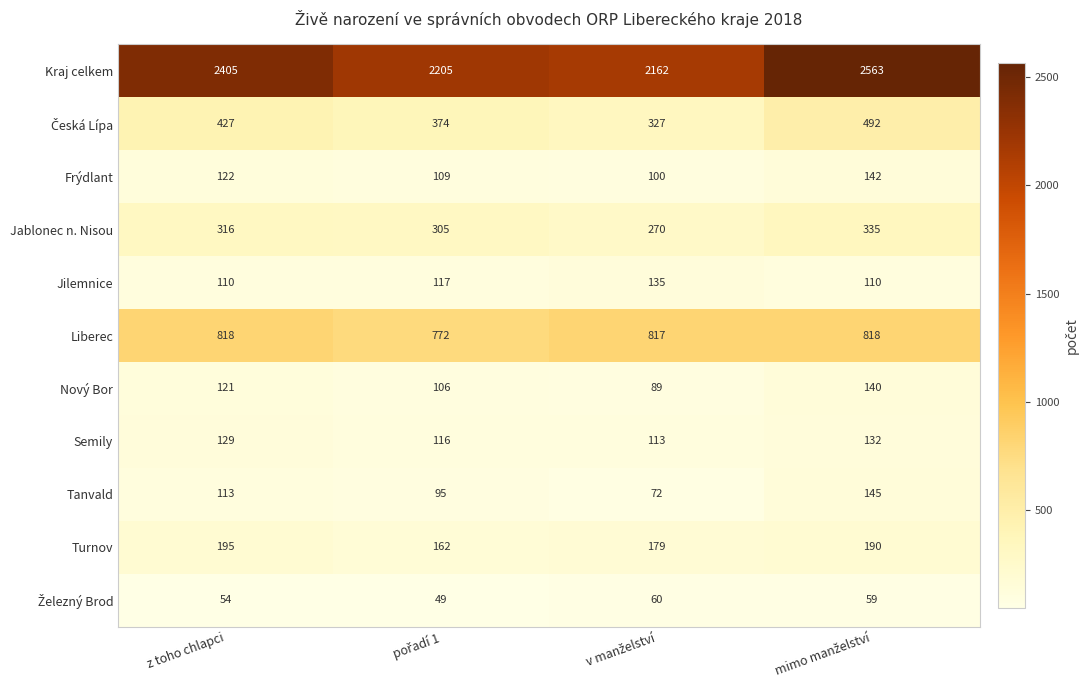

What is the difference between the second highest and second lowest values in the Jablonec n. Nisou series?

11